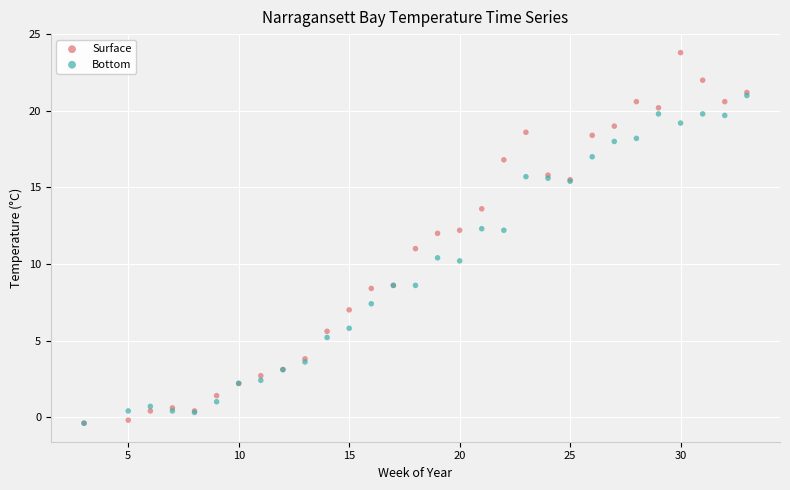

Which series reaches the maximum Y coordinate?

Surface